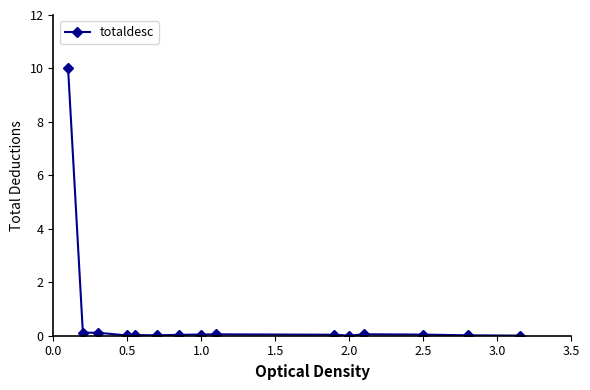

What is the sum of all values?

10.6